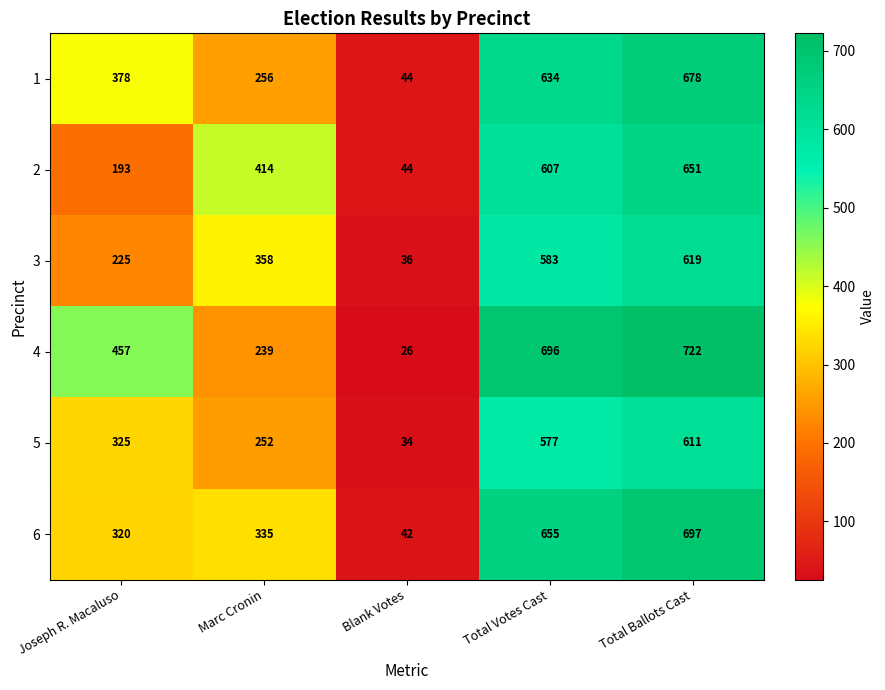

Reading left to right, list all the values displayed in this chart.

1: Joseph R. Macaluso=378	Marc Cronin=256	Blank Votes=44	Total Votes Cast=634	Total Ballots Cast=678
2: Joseph R. Macaluso=193	Marc Cronin=414	Blank Votes=44	Total Votes Cast=607	Total Ballots Cast=651
3: Joseph R. Macaluso=225	Marc Cronin=358	Blank Votes=36	Total Votes Cast=583	Total Ballots Cast=619
4: Joseph R. Macaluso=457	Marc Cronin=239	Blank Votes=26	Total Votes Cast=696	Total Ballots Cast=722
5: Joseph R. Macaluso=325	Marc Cronin=252	Blank Votes=34	Total Votes Cast=577	Total Ballots Cast=611
6: Joseph R. Macaluso=320	Marc Cronin=335	Blank Votes=42	Total Votes Cast=655	Total Ballots Cast=697